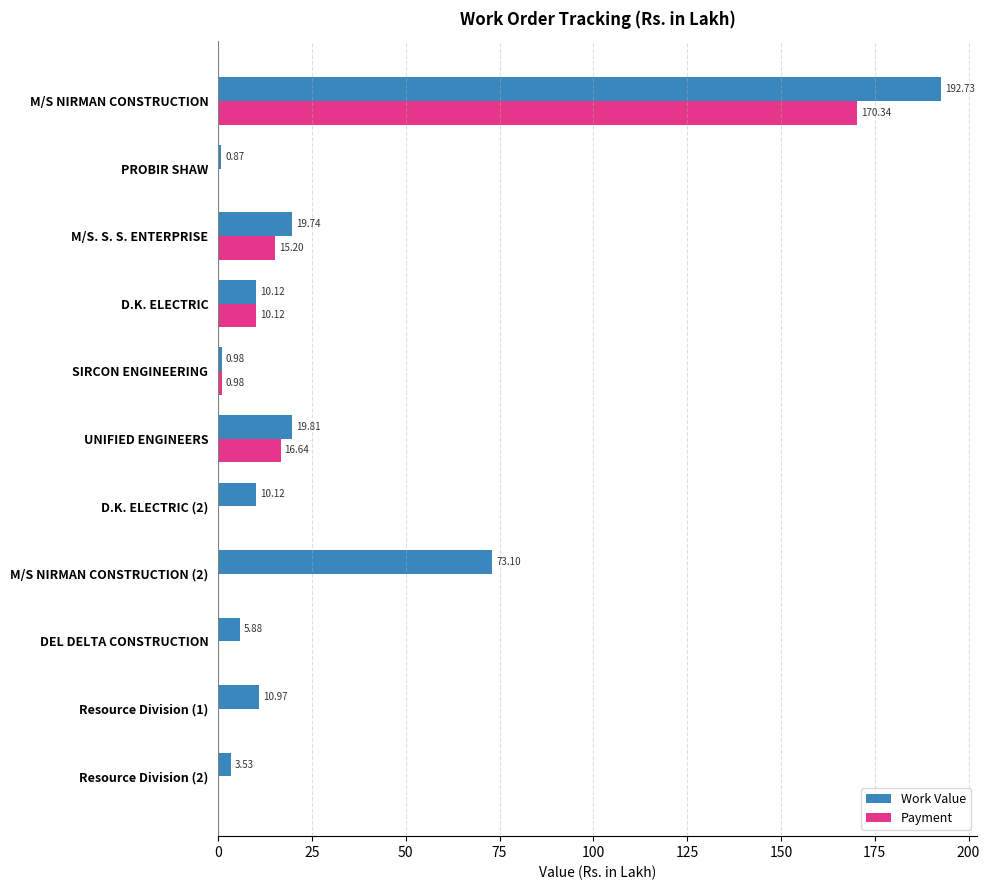

Which series has the largest total across all categories?

Work Value